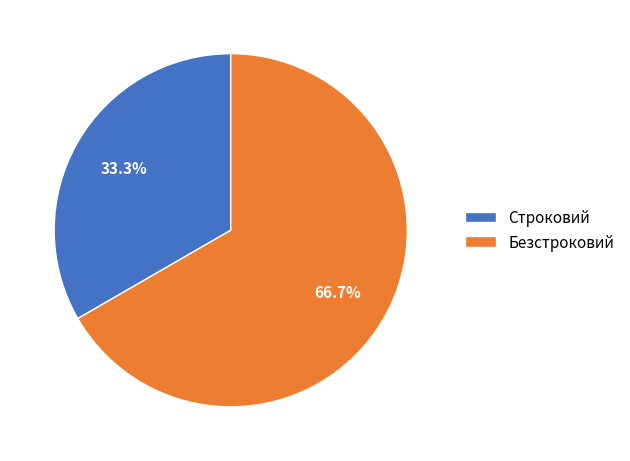

To the nearest percent, what percentage of the pie is Безстроковий?

67%